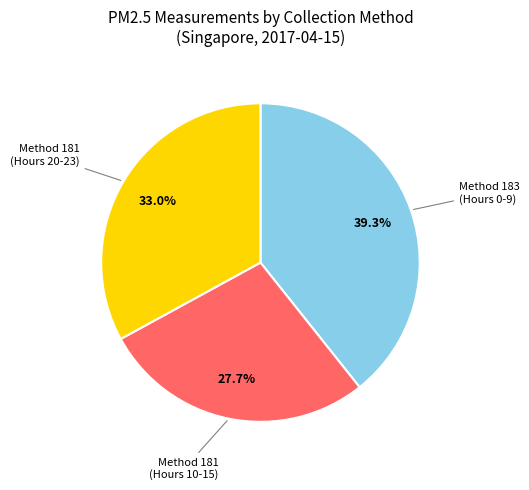

Which has a higher value, Method 181 (Hours 20-23) or Method 181 (Hours 10-15)?

Method 181 (Hours 20-23)